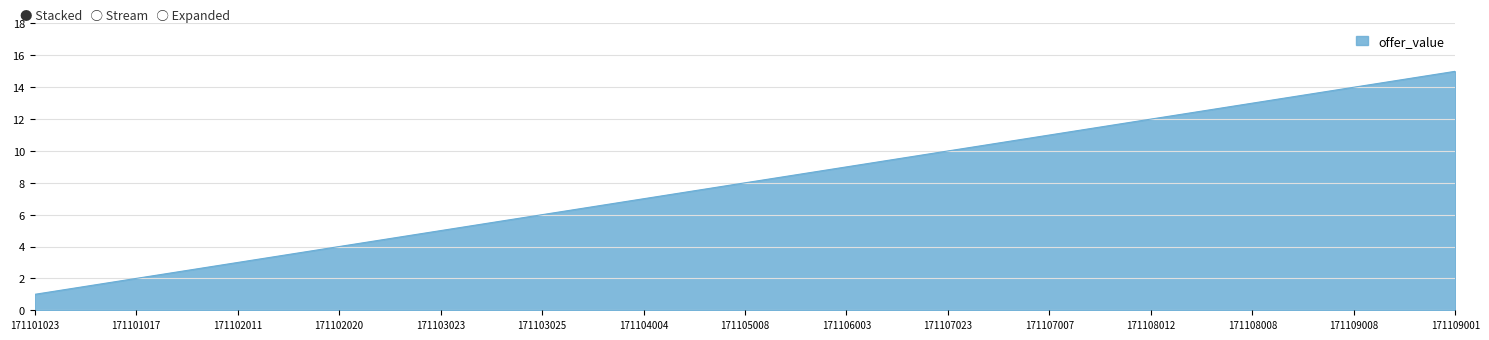

What is the smallest value displayed?

1